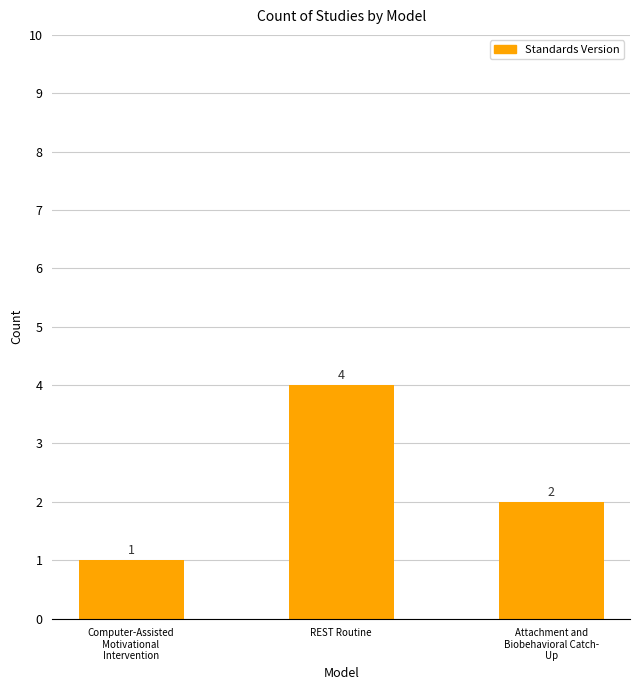

What position from the left is Computer-Assisted
Motivational
Intervention?

1